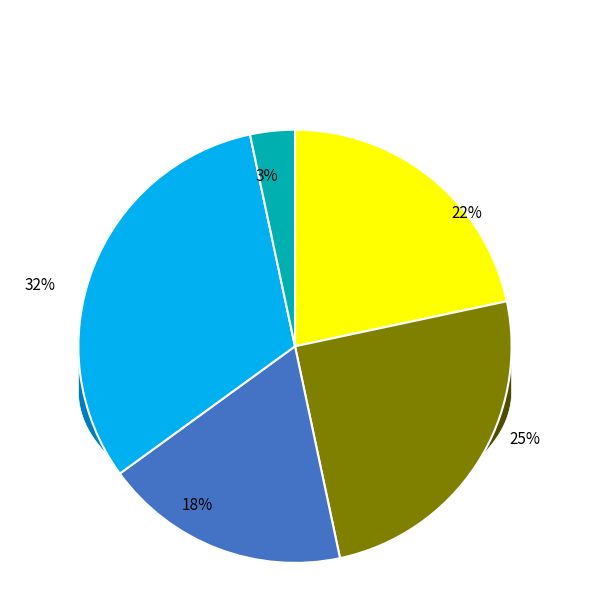

To the nearest percent, what is the average slice percentage?

20%